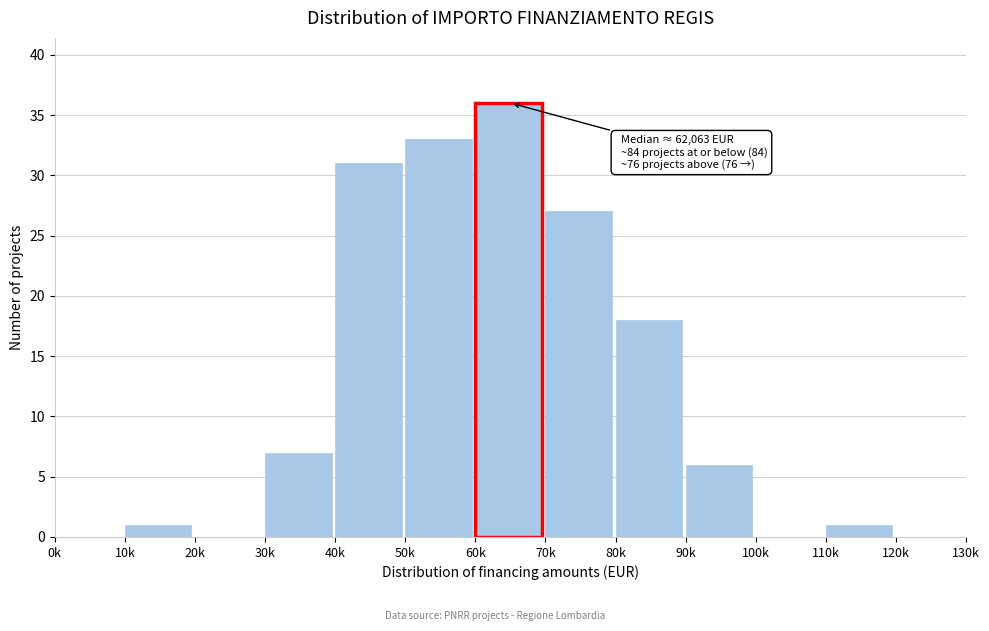

Reading right to left, transcribe all the data shown in this chart.

120k=0	110k=1	100k=0	90k=6	80k=18	70k=27	60k=36	50k=33	40k=31	30k=7	20k=0	10k=1	0k=0